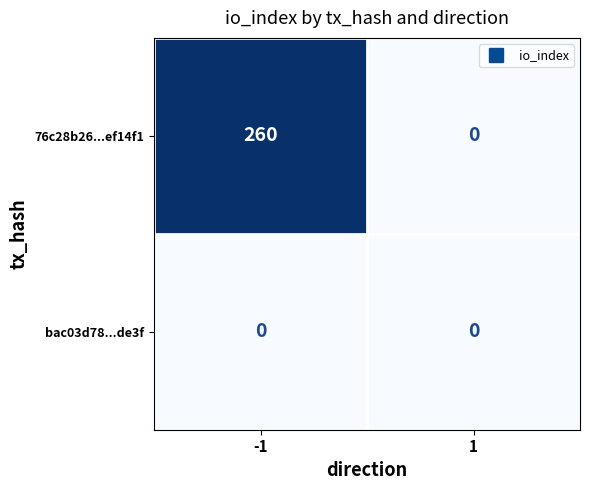

True or false: bac03d78...de3f has a value of 0 at 1.

True